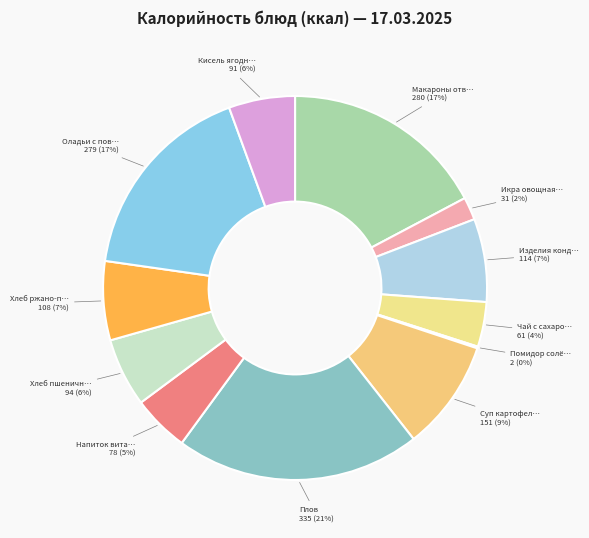

To the nearest percent, what is the average slice percentage?

8%